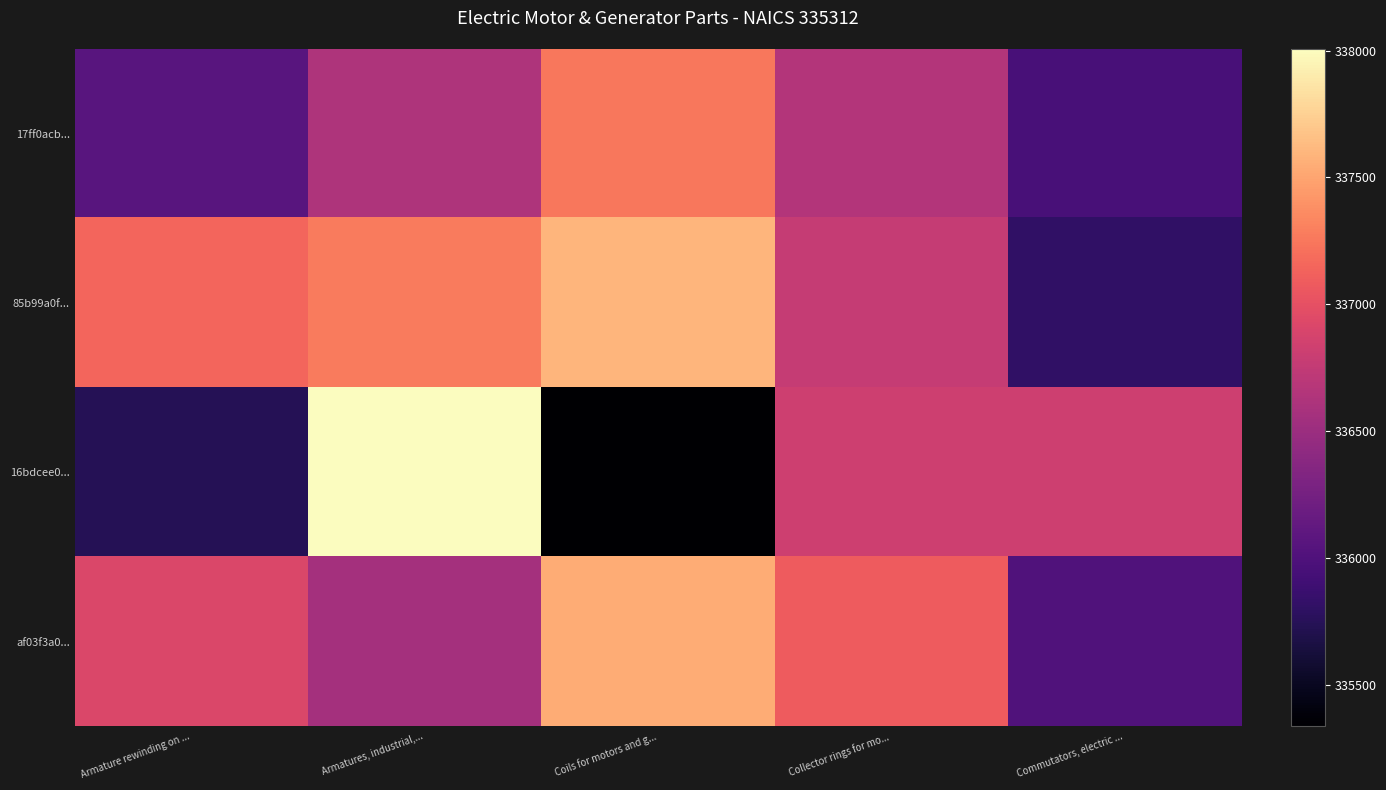

Count the number of data series in this chart.

4